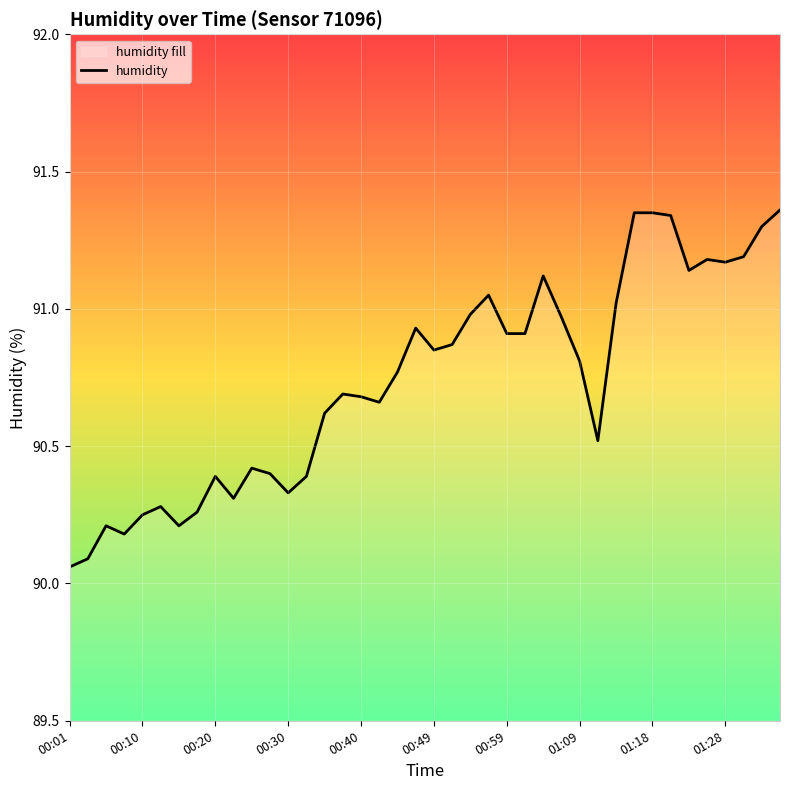

Is it true that the value at 00:30 is 90.3?

True